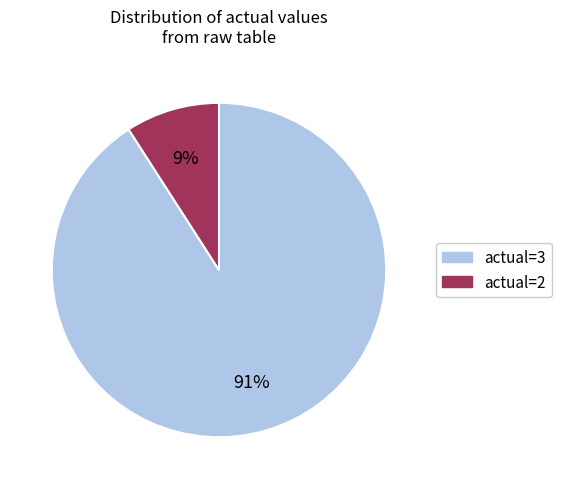

Is there any slice that represents more than half of the pie?

Yes